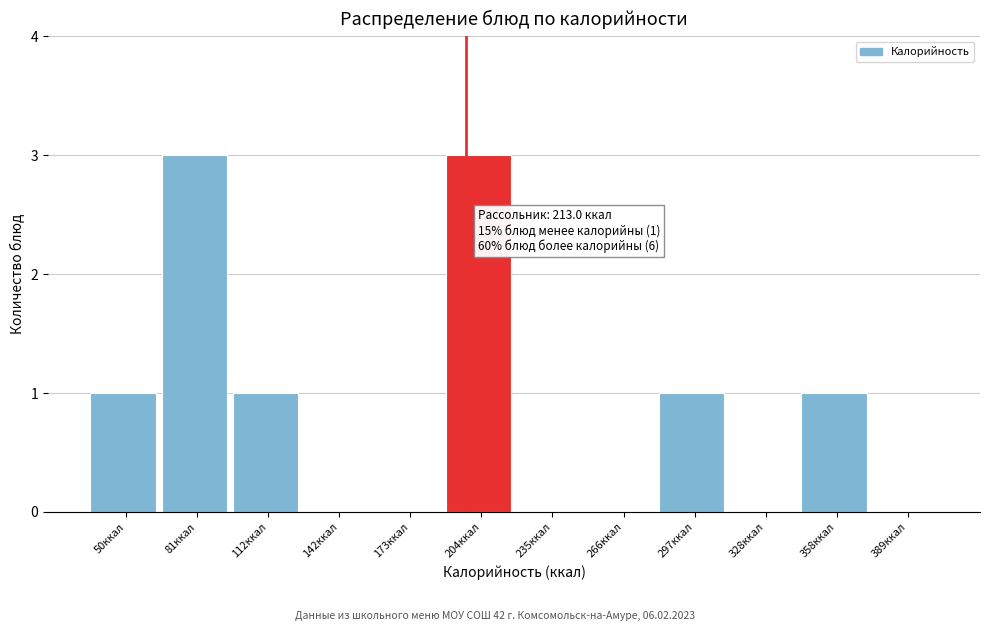

Reading right to left, extract all data points from this chart.

389ккал=0	358ккал=1	328ккал=0	297ккал=1	266ккал=0	235ккал=0	204ккал=3	173ккал=0	142ккал=0	112ккал=1	81ккал=3	50ккал=1